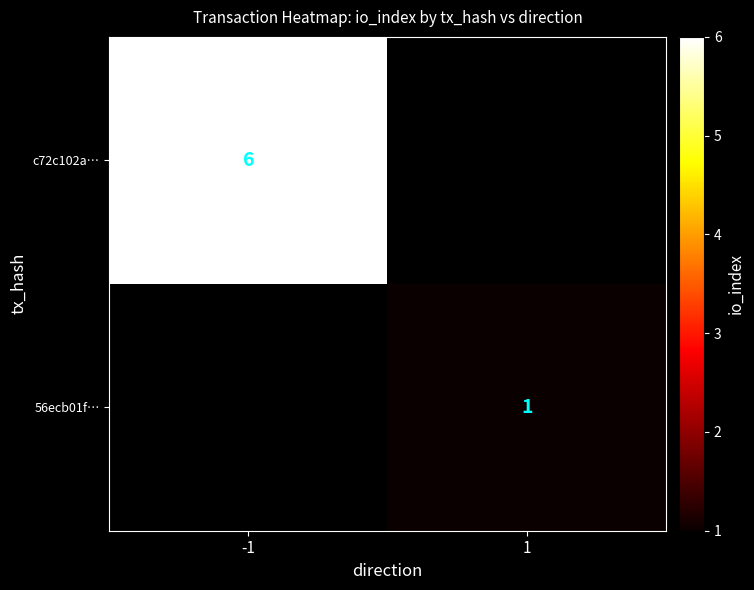

Count the number of categories in the chart.

2